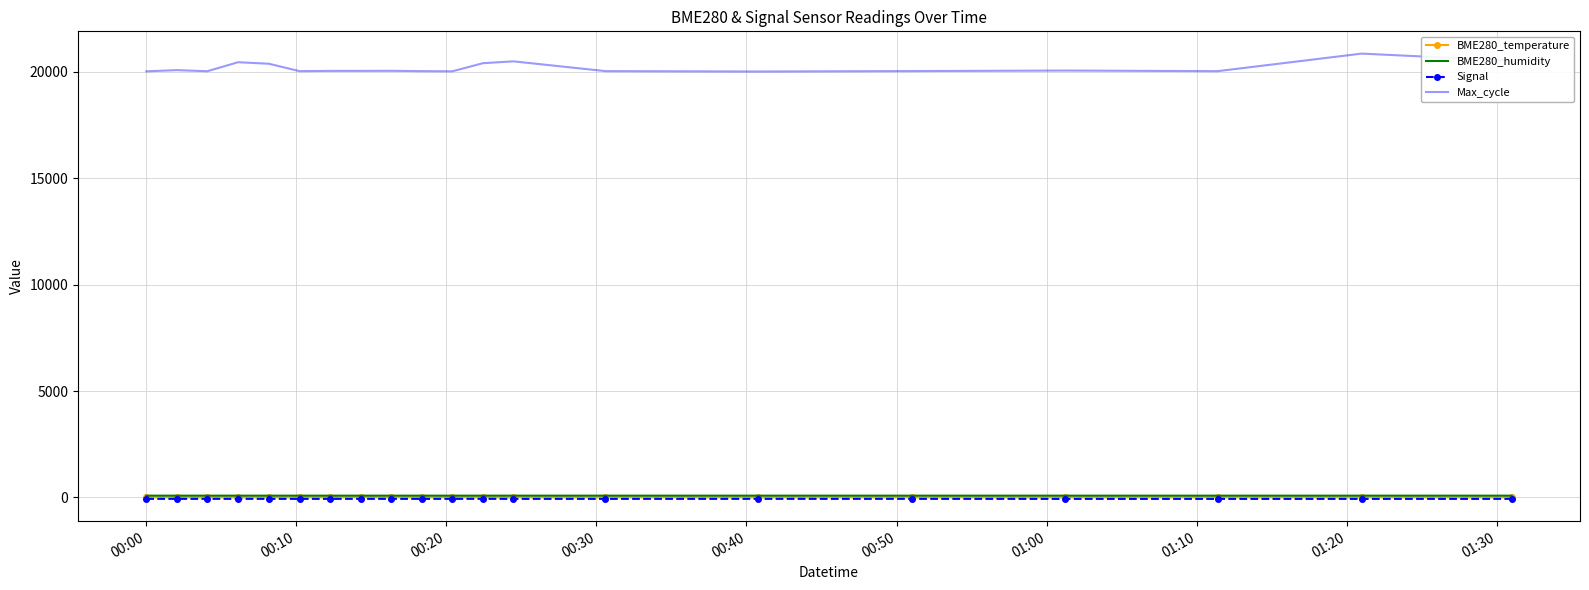

Count the Signal values in the range -65 to -64.

16